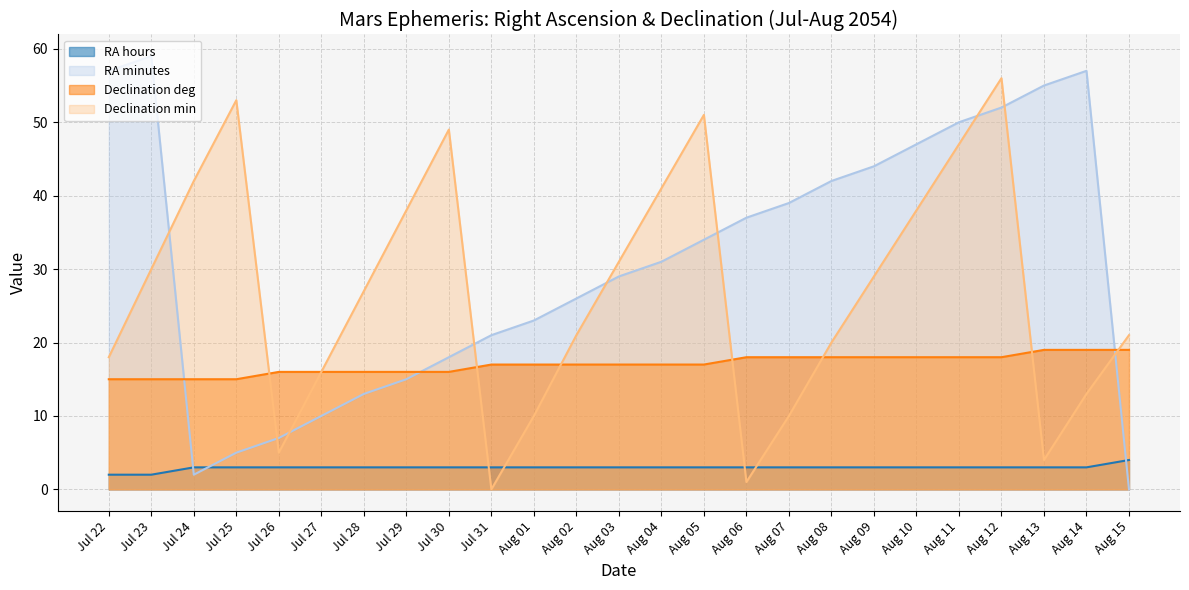

Which series has the widest spread of values?

RA minutes